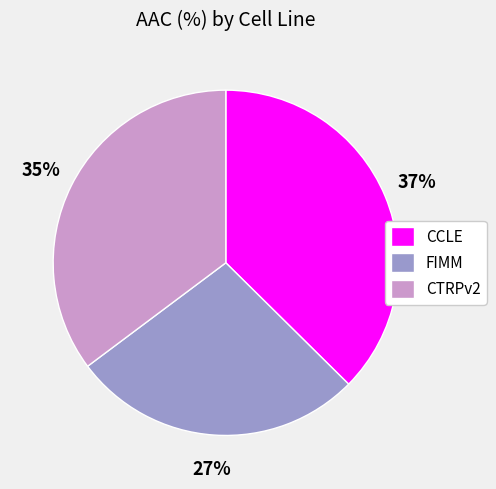

The CCLE slice represents 37% of the pie. True or false?

True